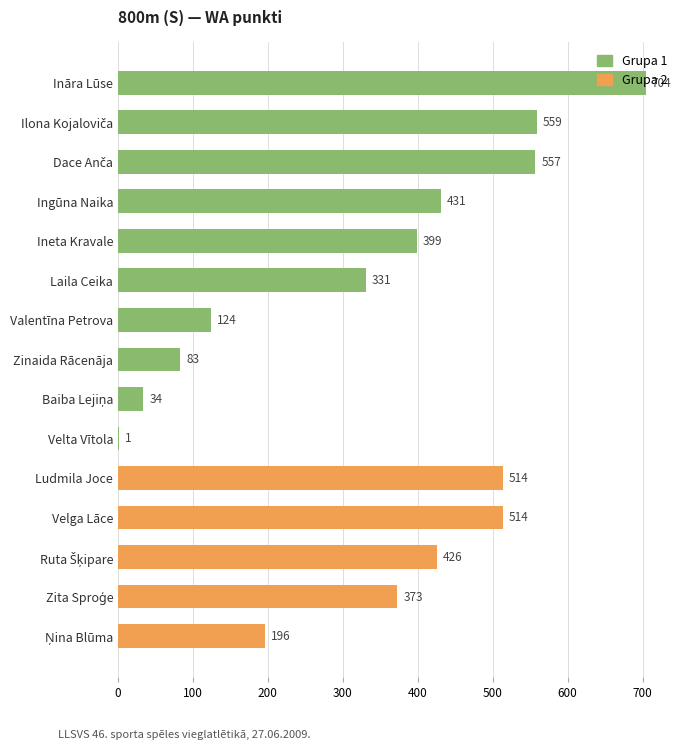

At which category does the chart reach its minimum across all series?

Velta Vītola